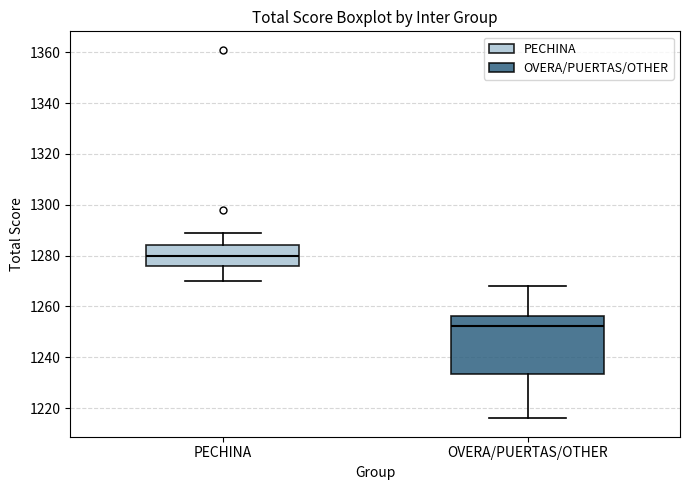

Where is the lower edge of the box for OVERA/PUERTAS/OTHER on the y-axis? The values are not printed on the chart, so give them approximately, as read against the axis.

1234